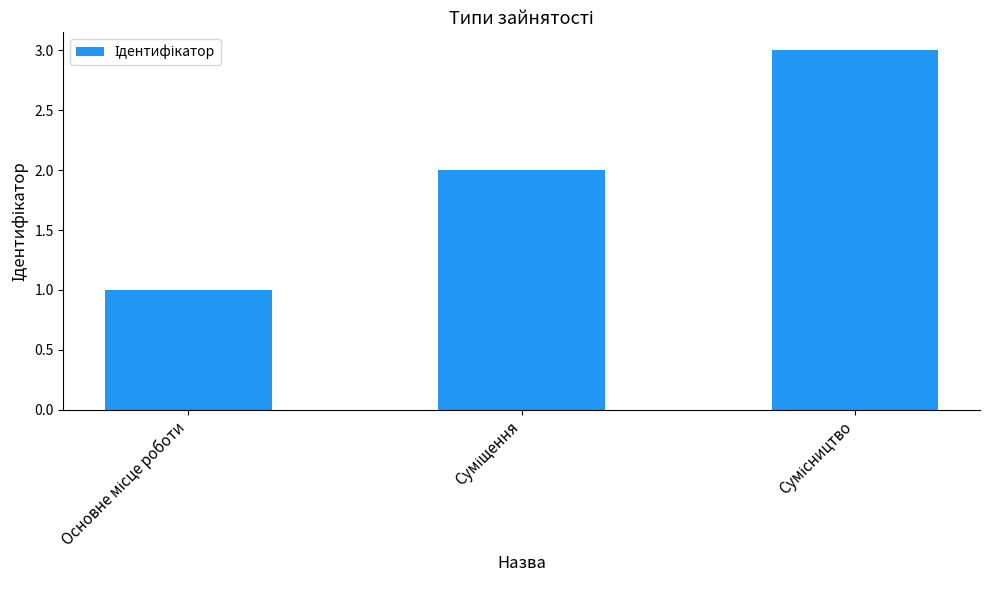

What is the sum of all values?

6